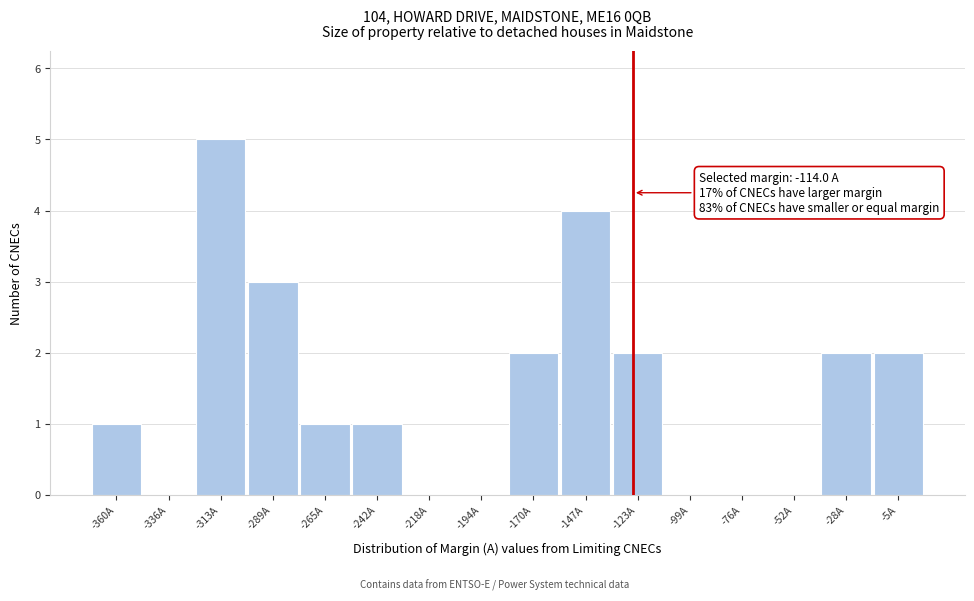

Reading left to right, what are all the values shown in this chart?

-360A=1	-336A=0	-313A=5	-289A=3	-265A=1	-242A=1	-218A=0	-194A=0	-170A=2	-147A=4	-123A=2	-99A=0	-76A=0	-52A=0	-28A=2	-5A=2